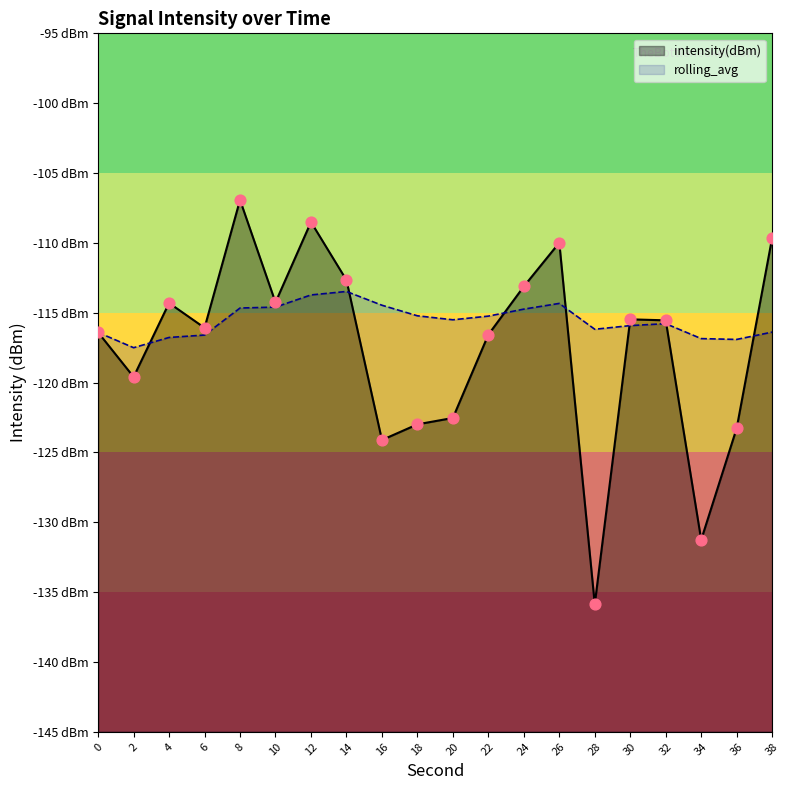

Is the value of rolling_avg at 0 greater than the value of intensity(dBm) at 16?

Yes